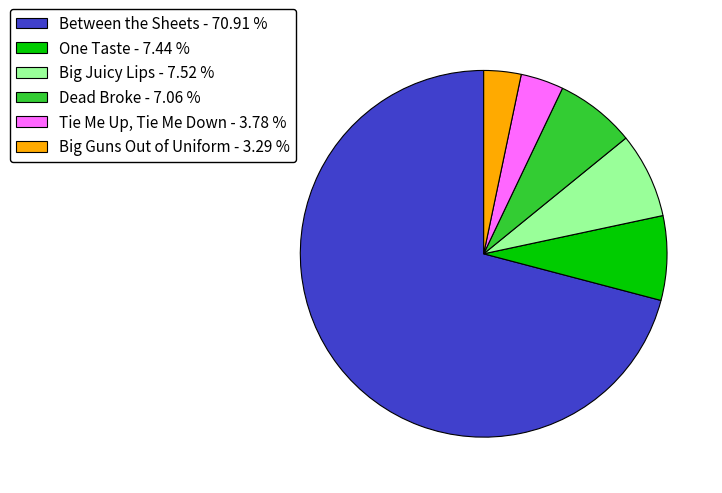

Does Between the Sheets - 70.91 % represent more than half of the total?

Yes